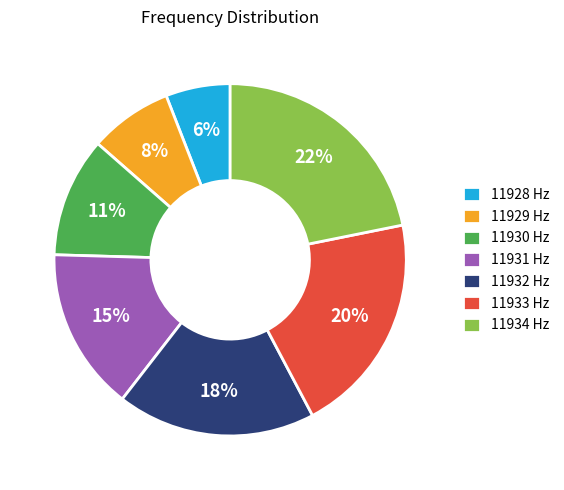

Combined, do 11933 Hz and 11934 Hz account for over 50%?

No